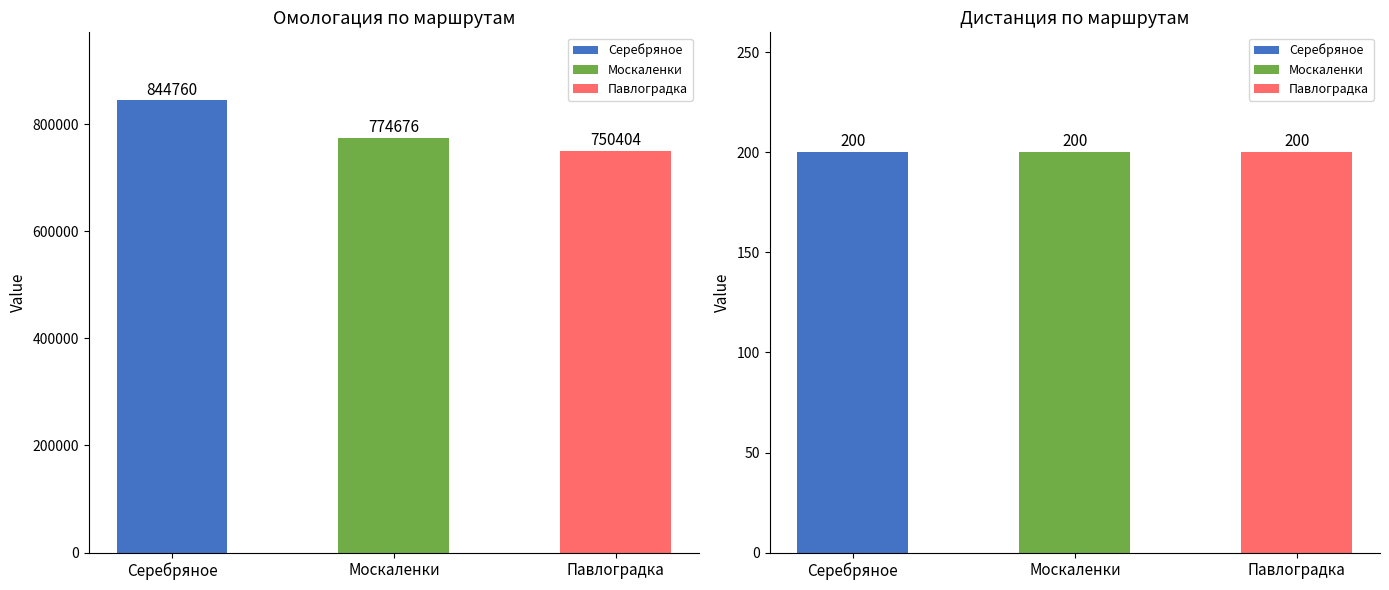

Reading left to right, list all the values displayed in this chart.

Омологация: 844760	774676	750404
Дистанция: 200	200	200